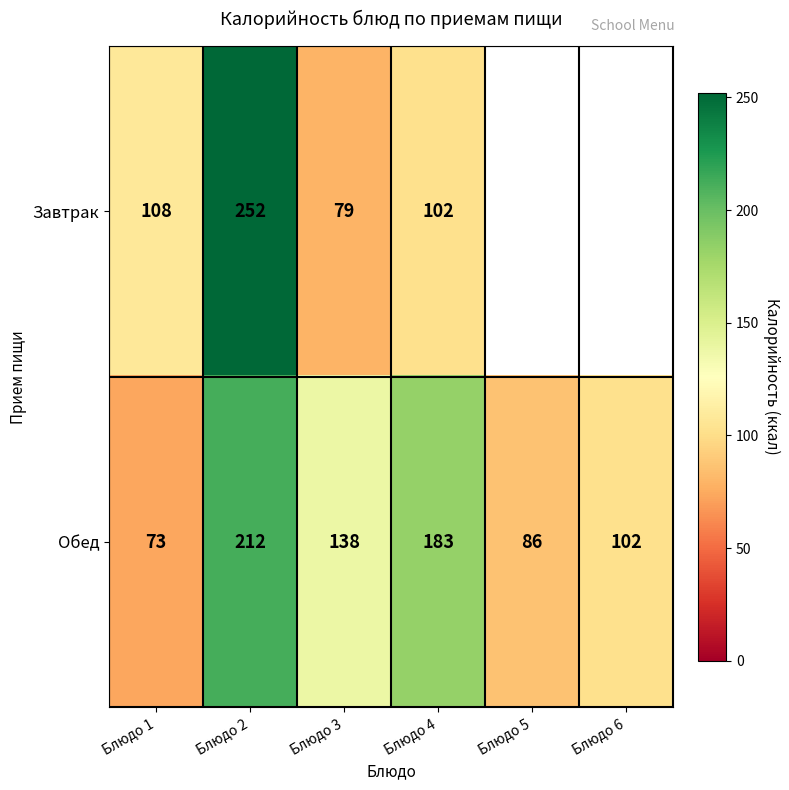

Is the value of Обед at Блюдо 3 greater than the value of Завтрак at Блюдо 2?

No